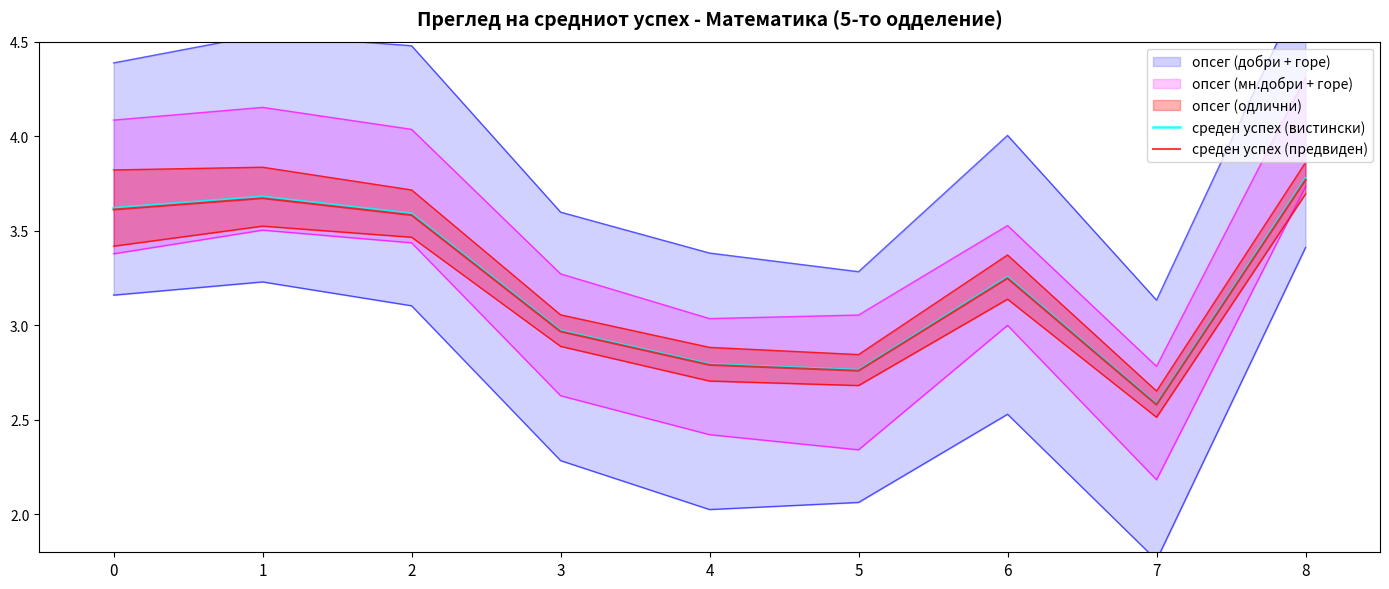

Reading left to right, transcribe all the data shown in this chart.

среден успех (вистински): 0=3.6	1=3.7	2=3.6	3=3.0	4=2.8	5=2.8	6=3.3	7=2.6	8=3.8
среден успех (предвиден): 0=3.6	1=3.7	2=3.6	3=3.0	4=2.8	5=2.8	6=3.2	7=2.6	8=3.8